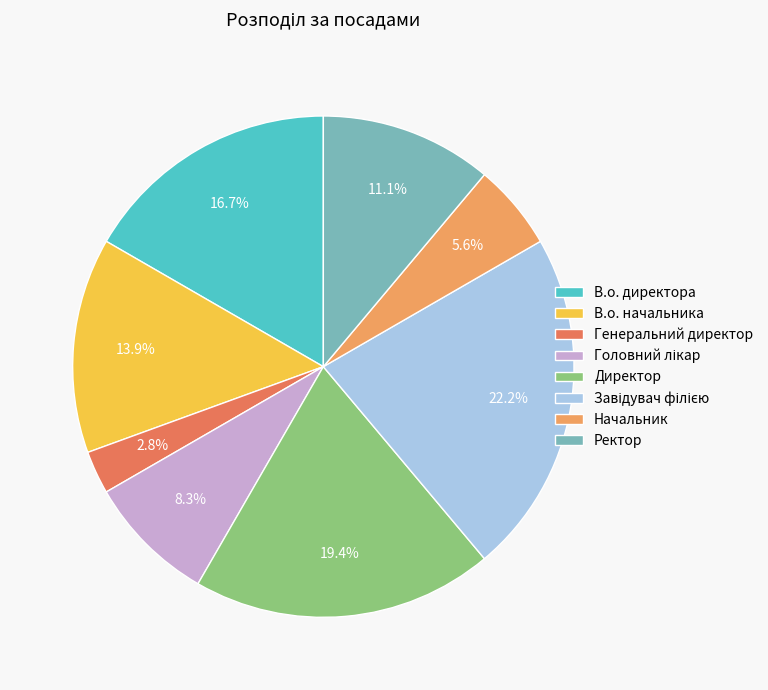

Is it true that Директор is 19% of the pie?

True